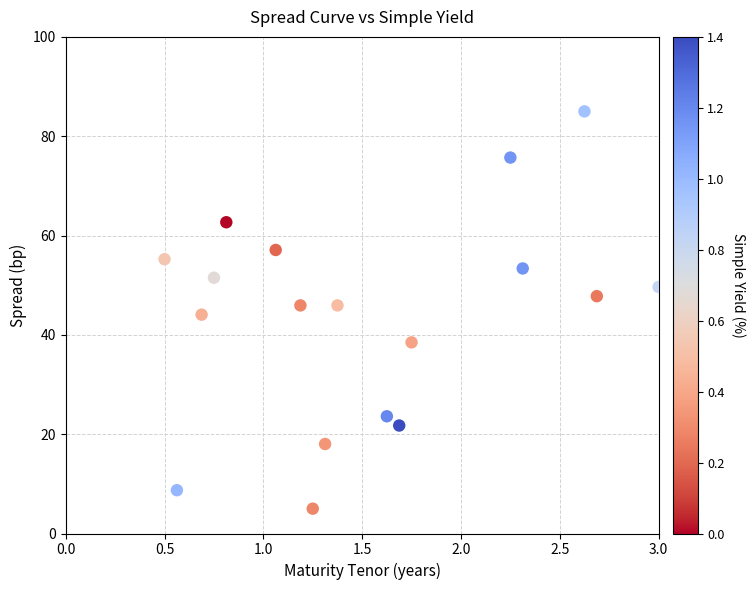

What is the range of X values (max minus min)?

2.5